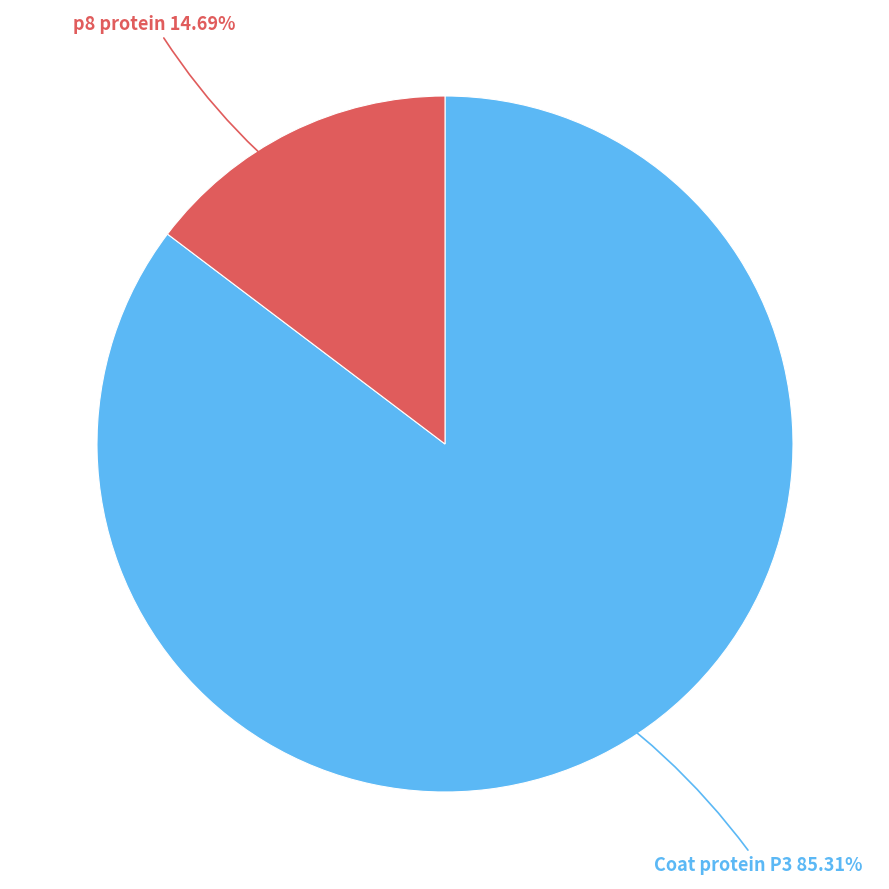

What is the total percentage of Coat protein P3 and p8 protein?

100.0%